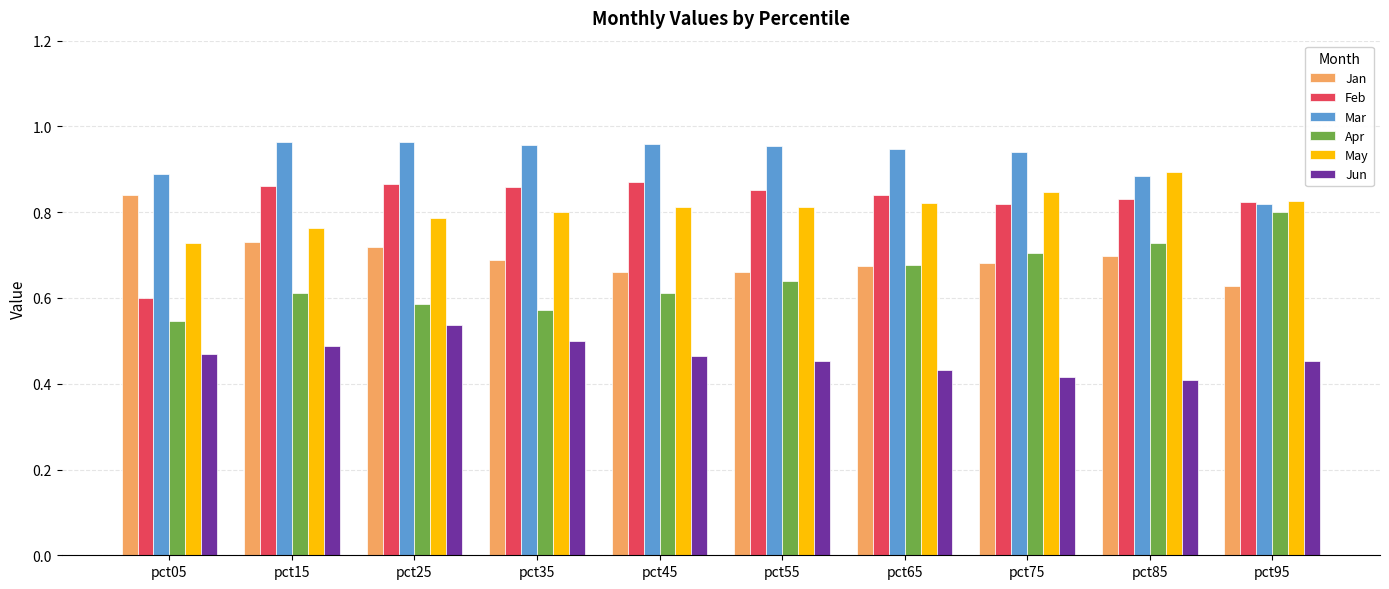

What is the sum of all Mar values?

9.3